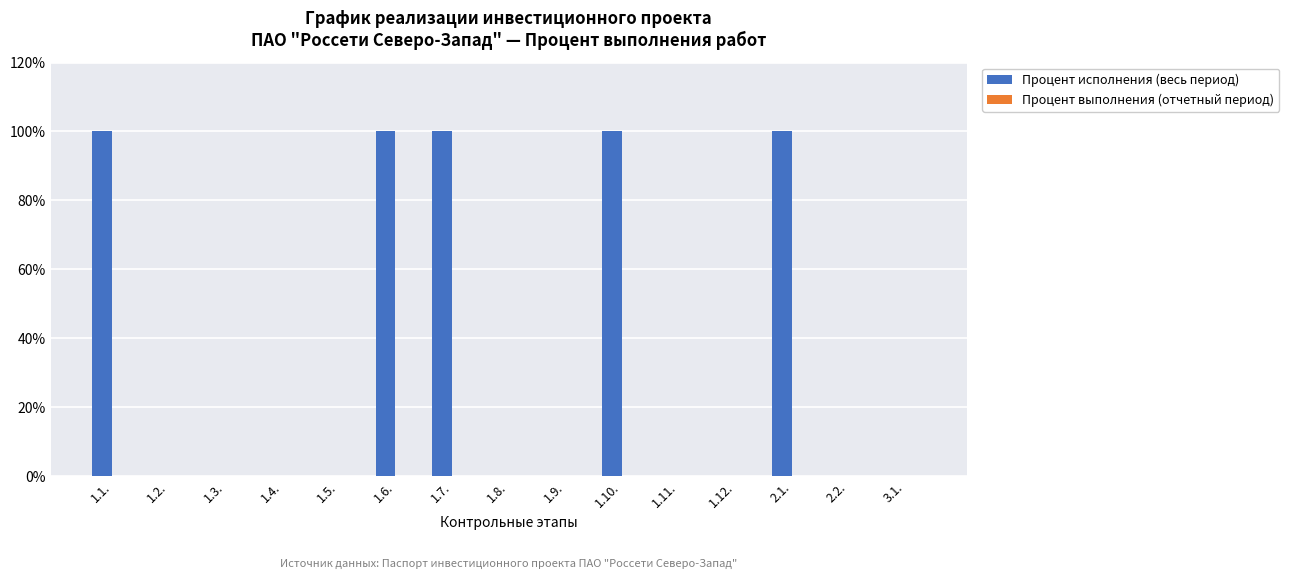

The value at 1.9. is 36. True or false?

False